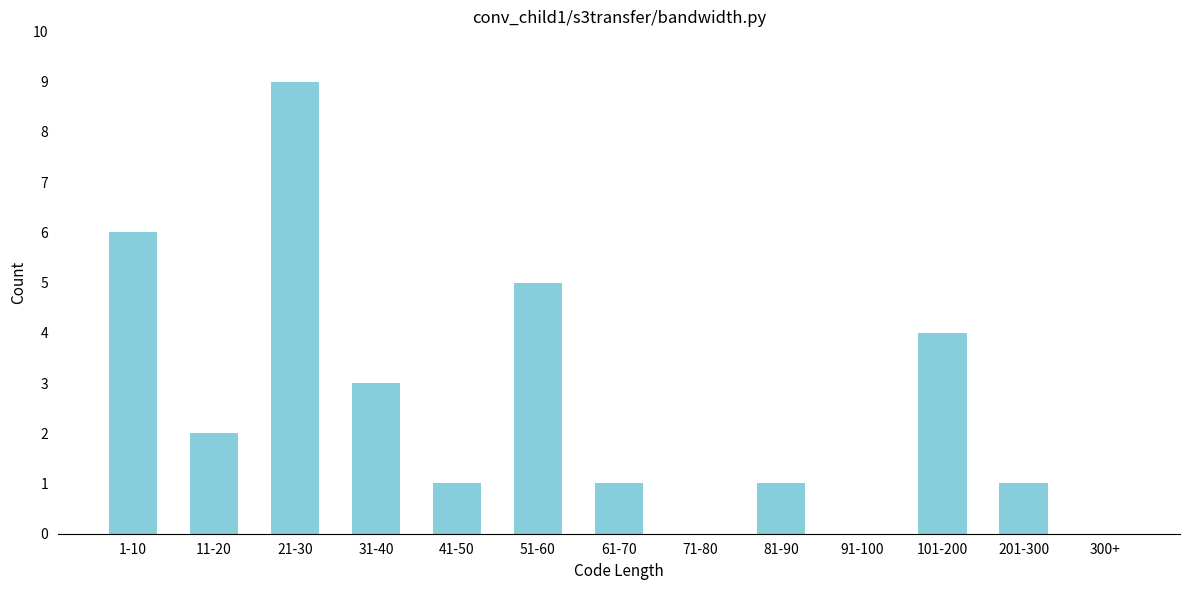

Reading right to left, transcribe all the data shown in this chart.

300+=0	201-300=1	101-200=4	91-100=0	81-90=1	71-80=0	61-70=1	51-60=5	41-50=1	31-40=3	21-30=9	11-20=2	1-10=6